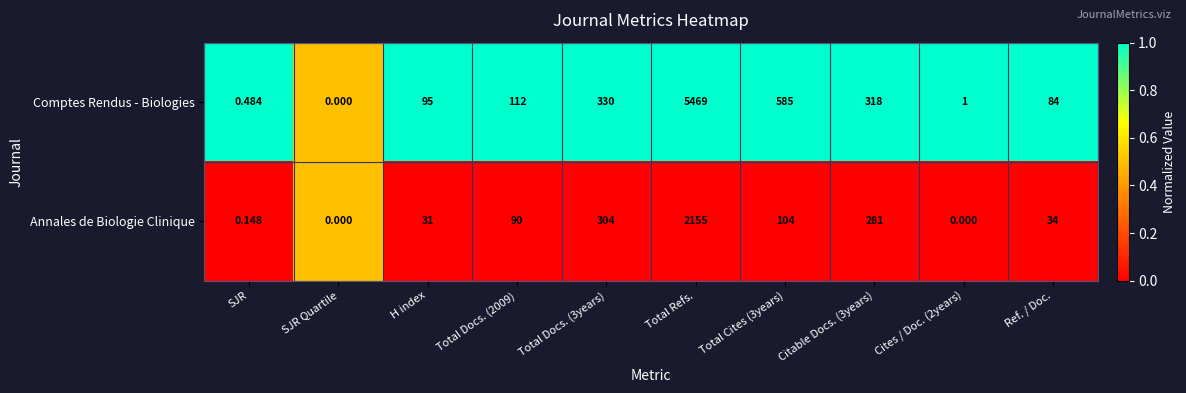

At which category is the sum across all series the highest?

Total Refs.